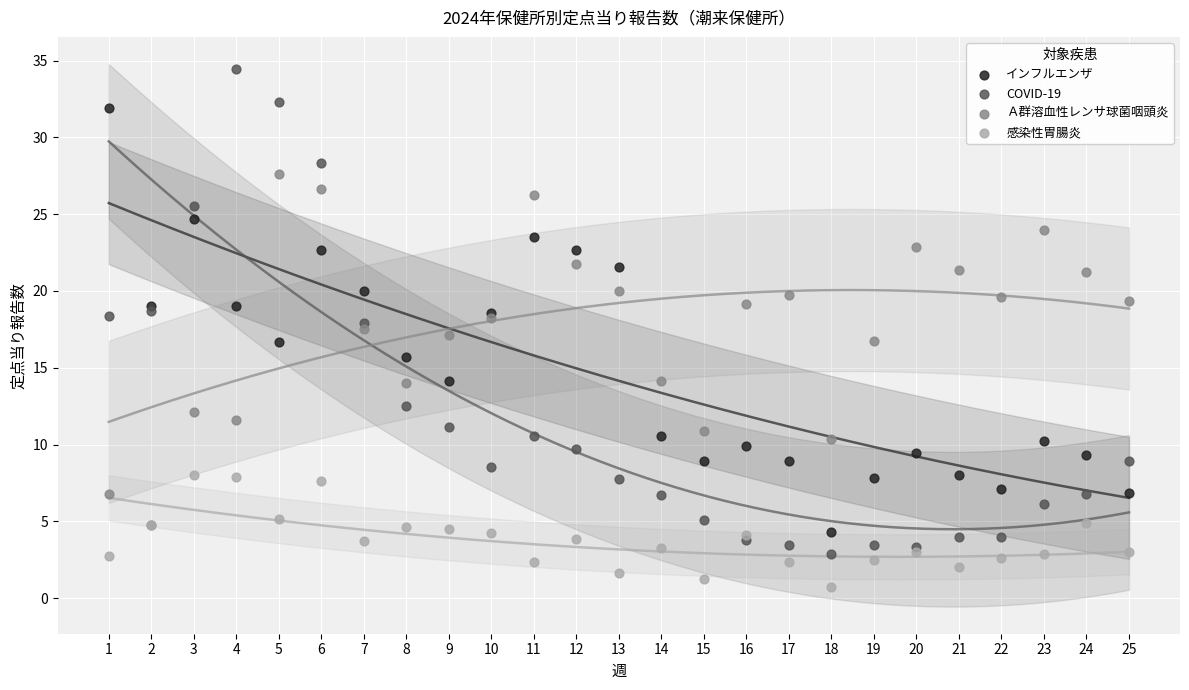

What are all the series names shown in the legend?

インフルエンザ, COVID-19, Ａ群溶血性レンサ球菌咽頭炎, 感染性胃腸炎